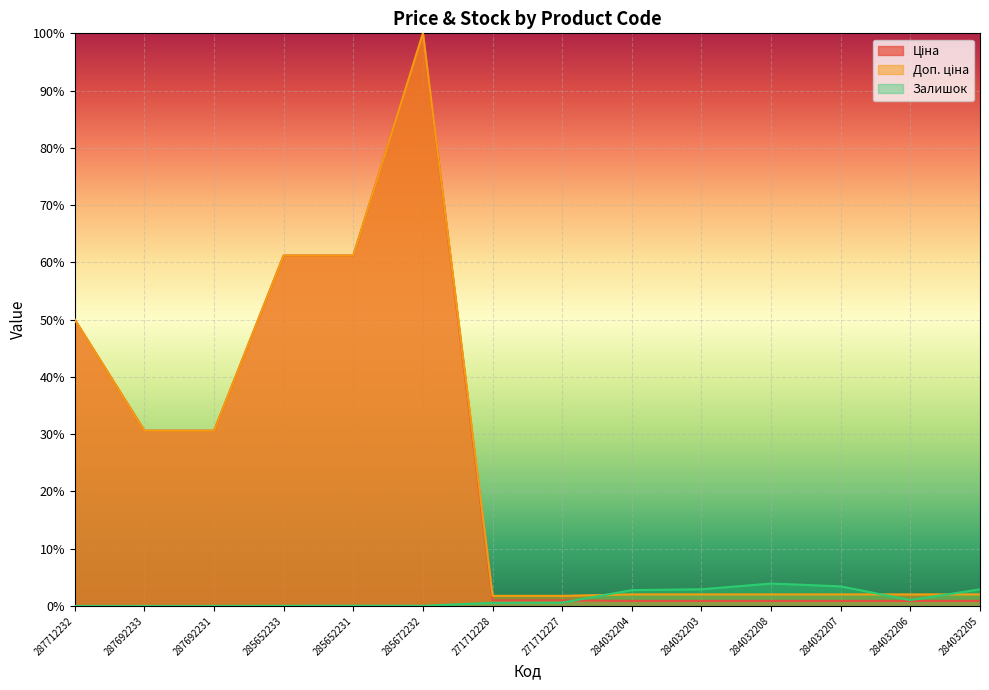

Reading right to left, list all the values displayed in this chart.

Ціна: 0.9	0.9	0.9	0.9	0.9	0.9	1.0	1.0	100.0	61.2	61.2	30.6	30.6	50.0
Доп. ціна: 2.0	2.0	2.0	2.0	2.0	2.0	1.8	1.8	100.0	61.2	61.2	30.6	30.6	50.0
Залишок: 2.9	1.0	3.4	3.9	2.9	2.8	0.6	0.5	0.0	0.0	0.0	0.0	0.0	0.0